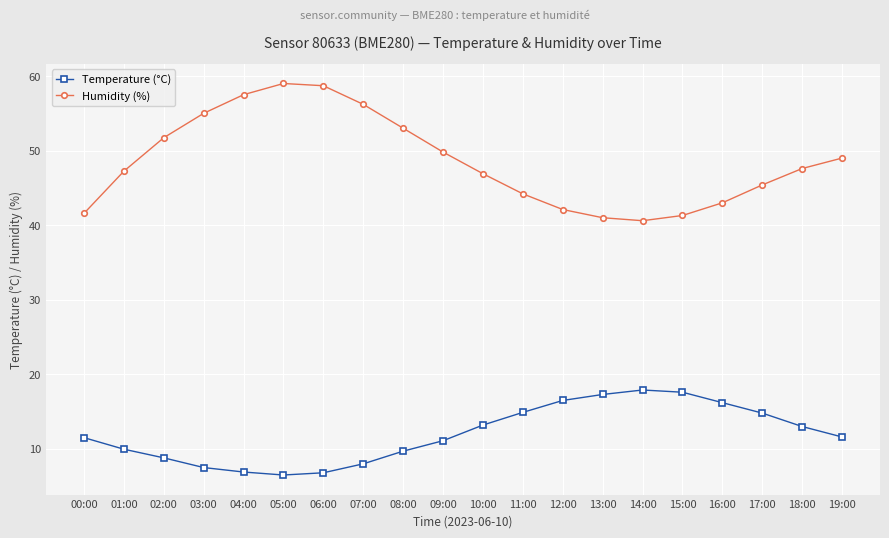

At which label does Humidity (%) first exceed 47?

01:00